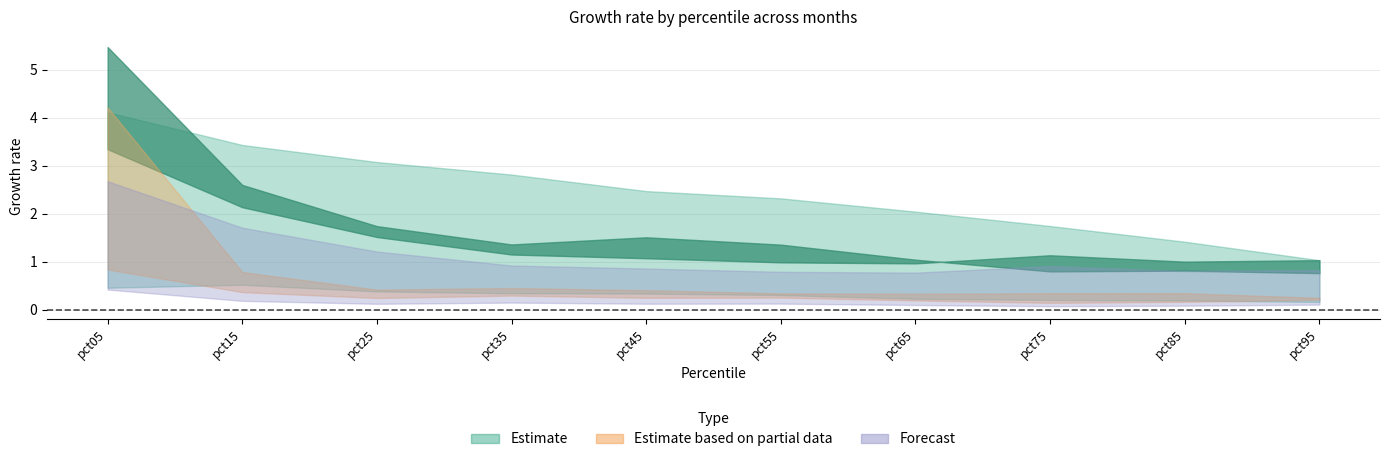

What is the minimum value shown in the chart?

0.1